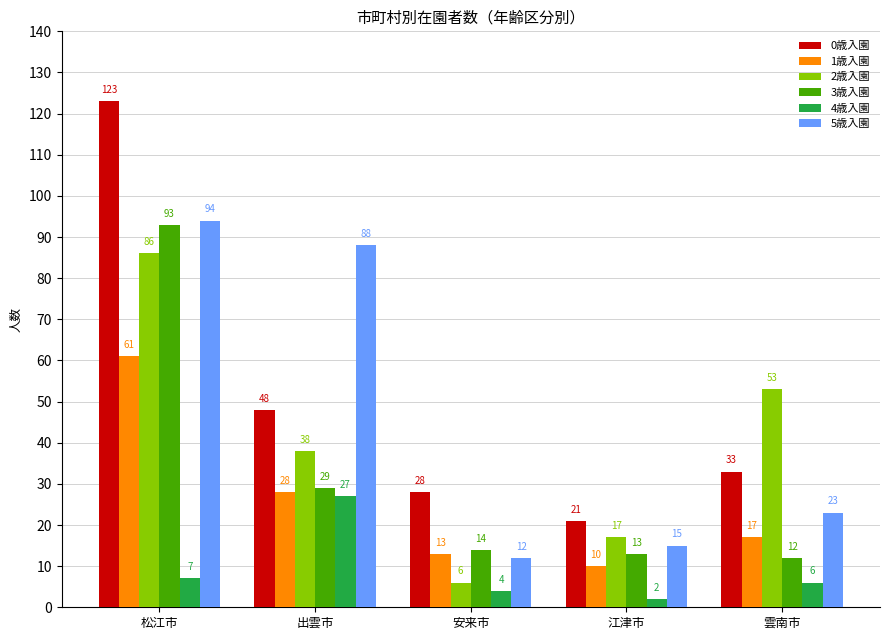

What is the sum of all 0歳入園 values?

253